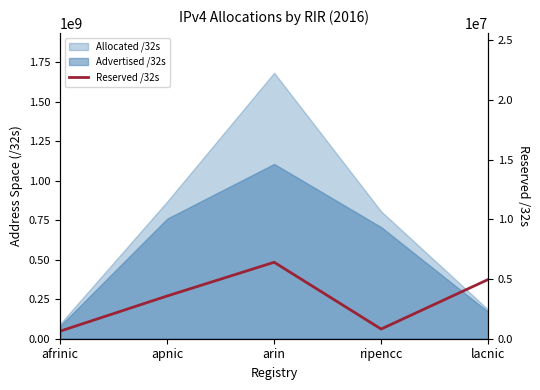

How many categories are shown in the chart?

5